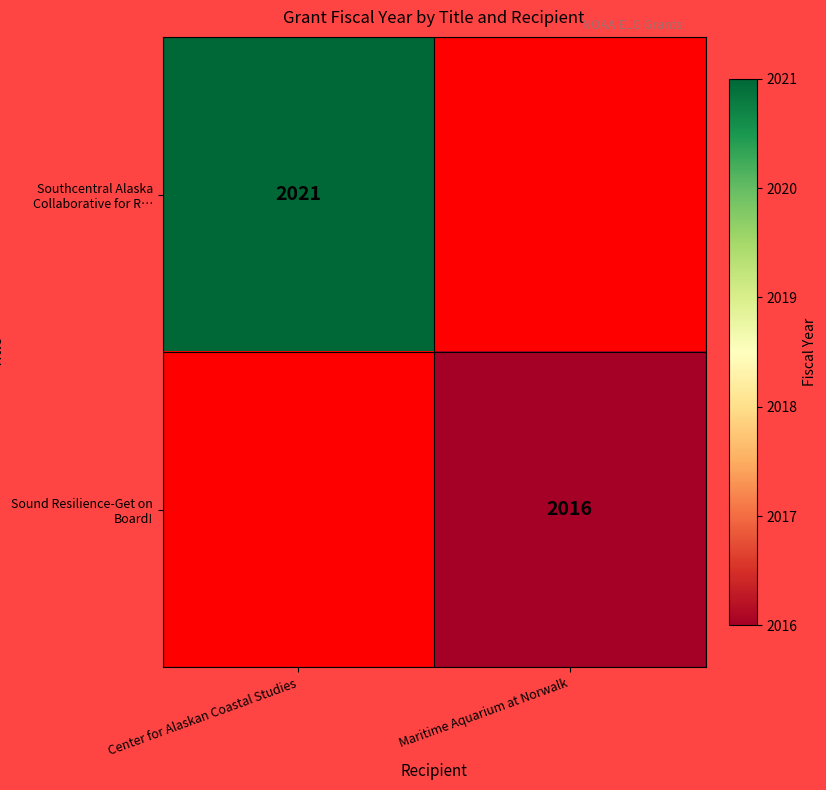

At which category does the chart reach its peak across all series?

Center for Alaskan Coastal Studies